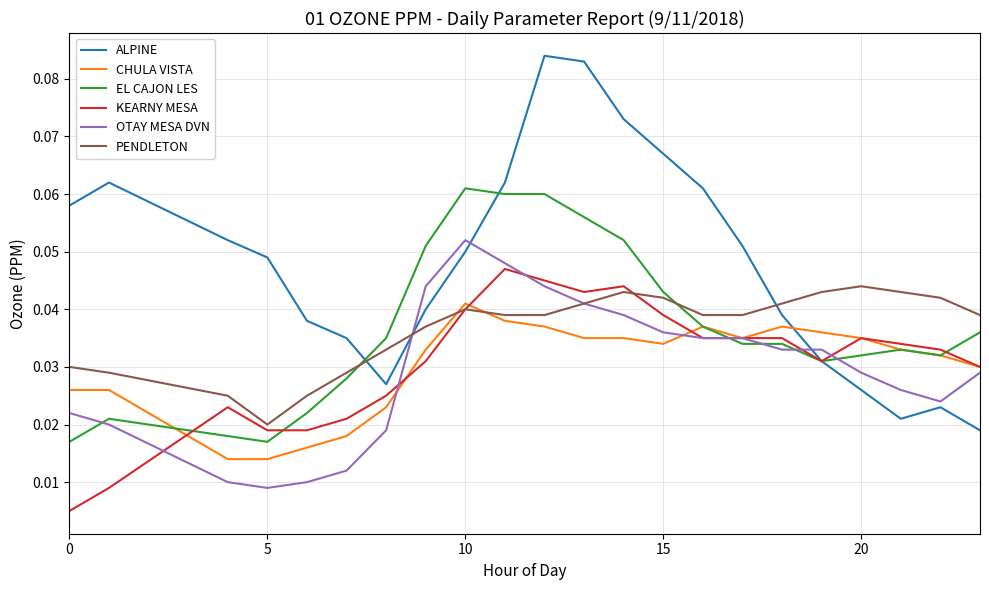

True or false: OTAY MESA DVN and ALPINE cross at least once.

True